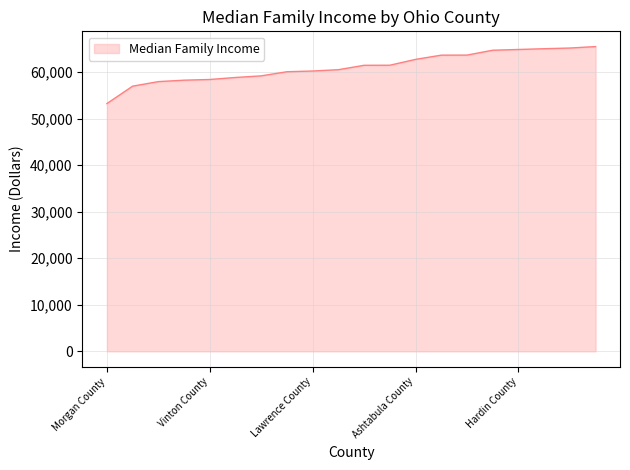

Does the chart display data point markers on the line(s)?

No